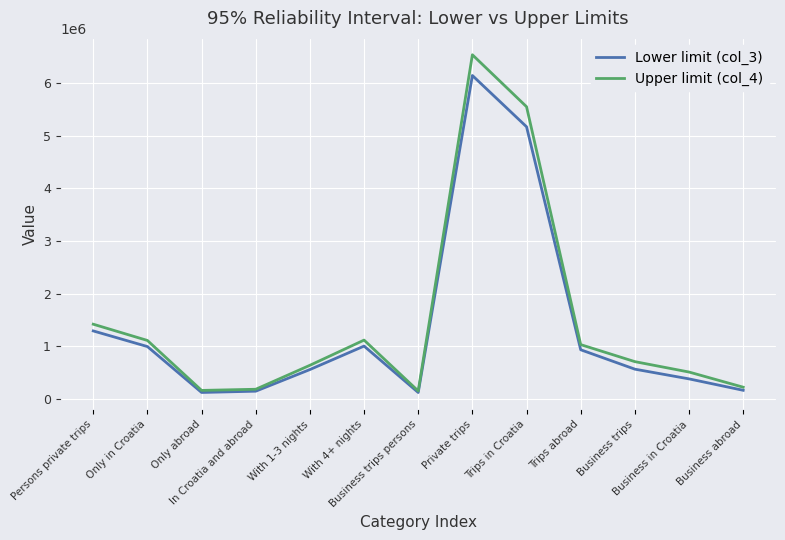

The value of Upper limit (col_4) at Private trips is 9387534. True or false?

False